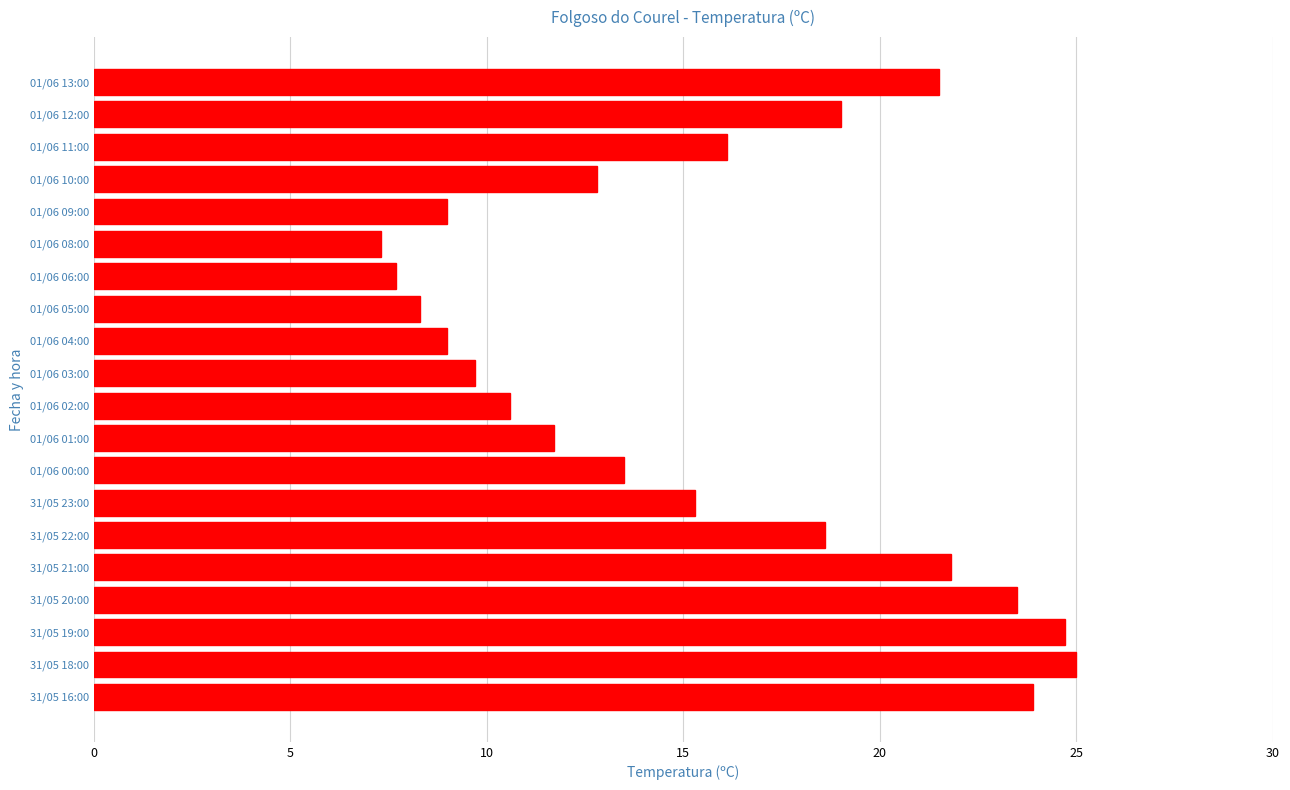

Which category has the highest value across all series?

31/05 18:00